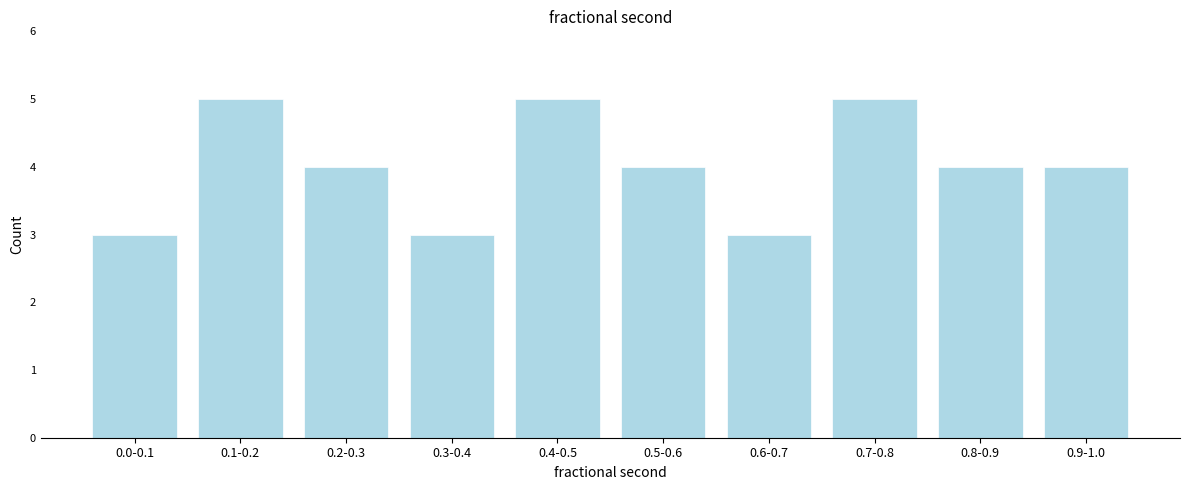

Reading right to left, extract all data points from this chart.

0.9-1.0=4	0.8-0.9=4	0.7-0.8=5	0.6-0.7=3	0.5-0.6=4	0.4-0.5=5	0.3-0.4=3	0.2-0.3=4	0.1-0.2=5	0.0-0.1=3